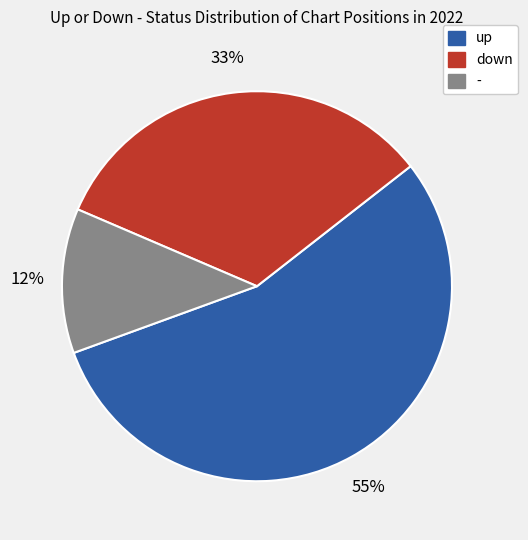

Which slice represents more than half of the pie?

up